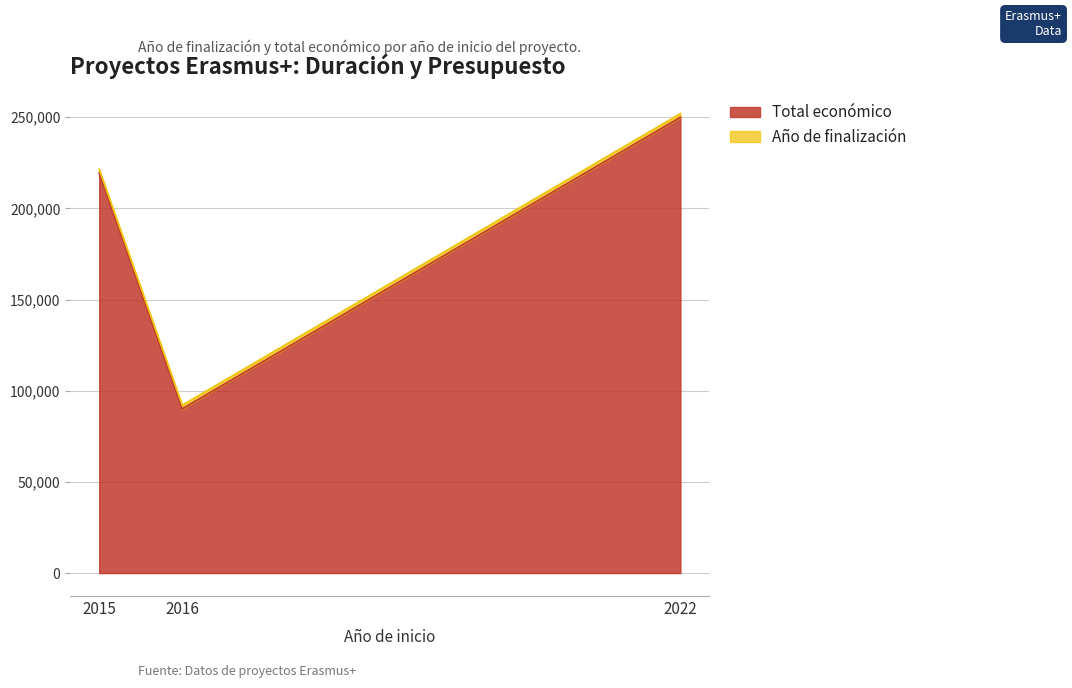

Reading left to right, transcribe all the data shown in this chart.

219515	90081	250000